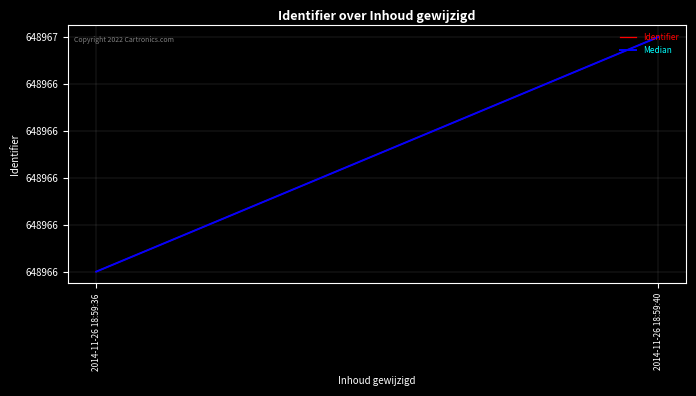

Which label corresponds to the largest value in the chart?

2014-11-26 18:59:40